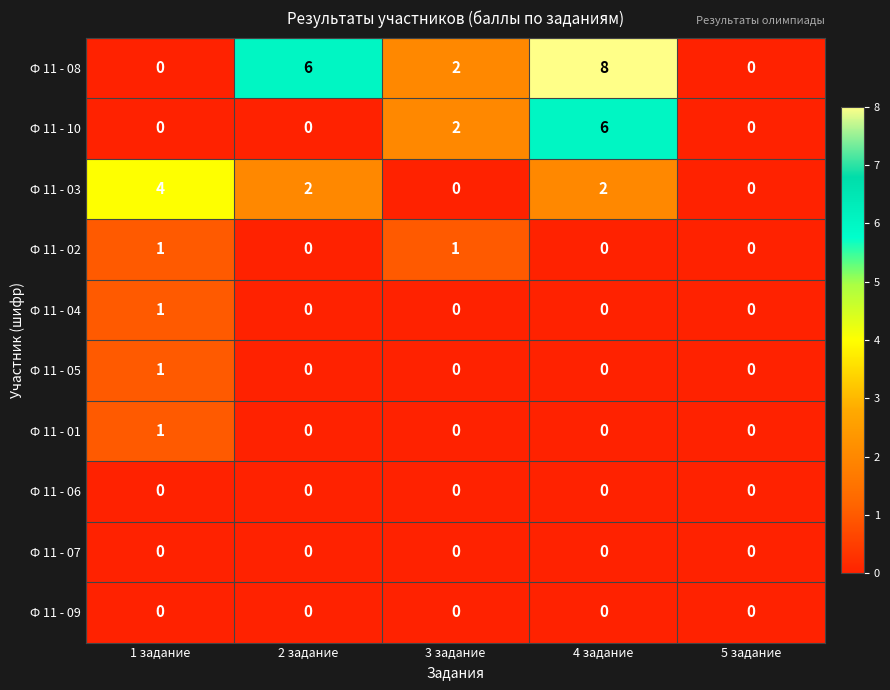

The Ф 11 - 01 series shows -1 at 4 задание. True or false?

False